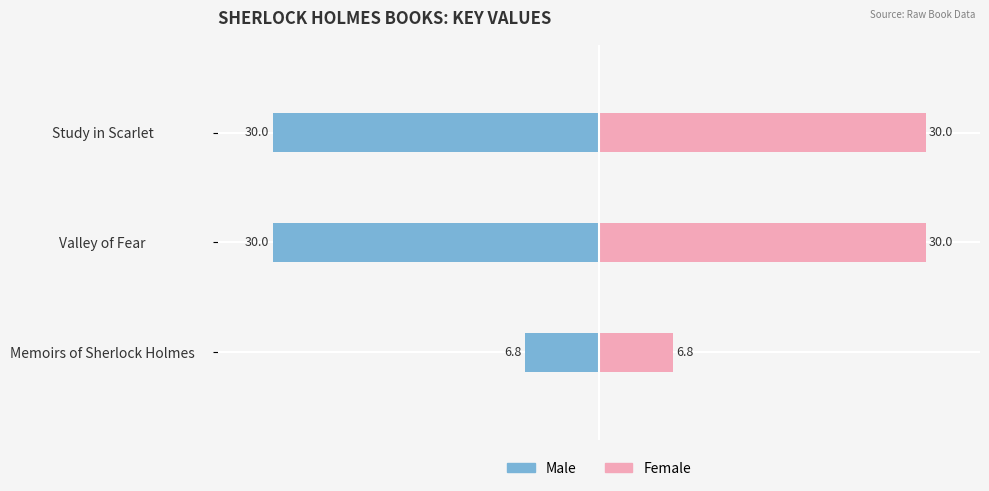

What is the average value of the Male series?

-22.3